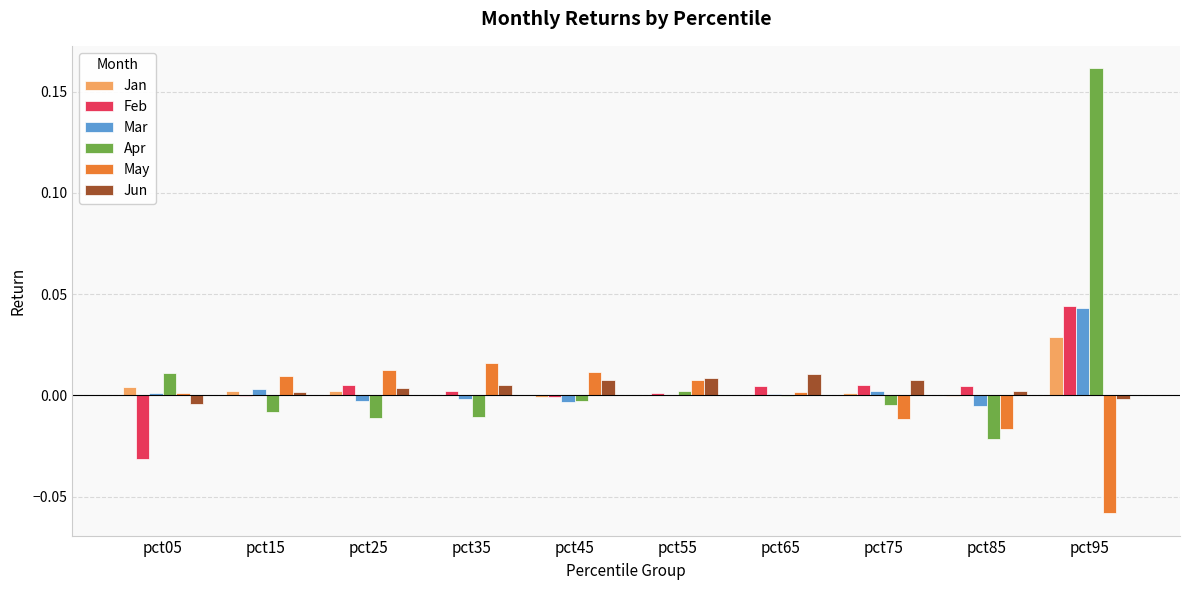

The May series shows -0.0 at pct75. True or false?

True